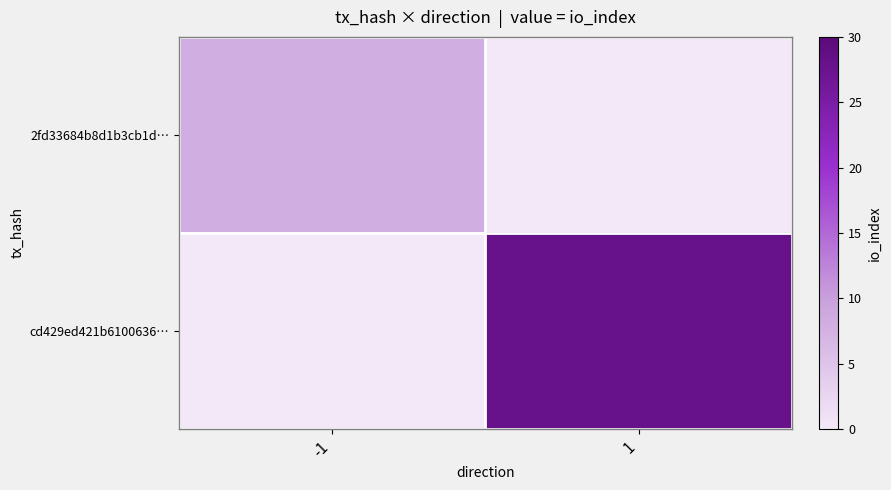

Which category has the lowest value across all series?

1